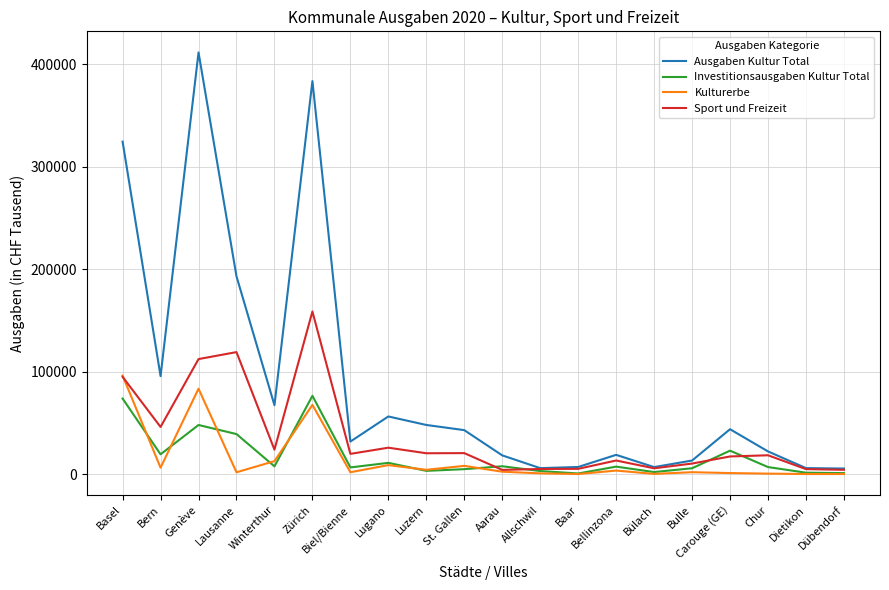

True or false: Ausgaben Kultur Total and Kulturerbe intersect in this chart.

False